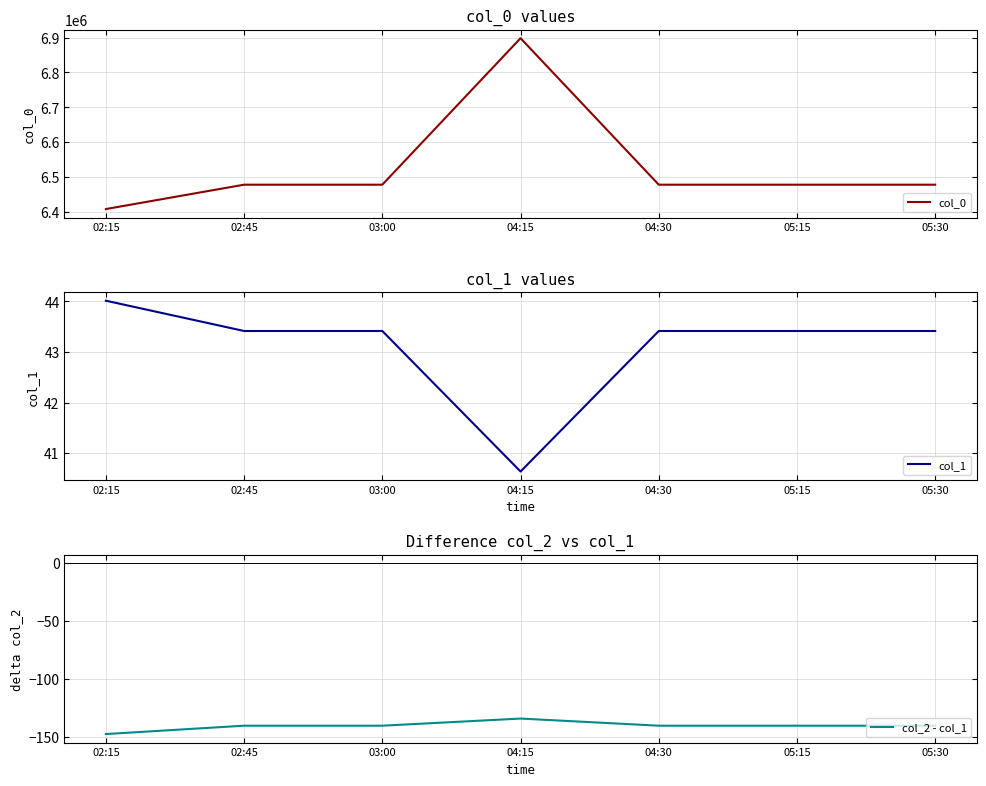

Reading left to right, list all the values displayed in this chart.

col_0: 02:15=6409000.0	02:45=6478690.0	03:00=6478690.0	04:15=6898000.0	04:30=6478690.0	05:15=6478690.0	05:30=6478690.0
col_1: 02:15=44.0	02:45=43.4	03:00=43.4	04:15=40.6	04:30=43.4	05:15=43.4	05:30=43.4
col_2 - col_1: 02:15=-147.8	02:45=-140.6	03:00=-140.6	04:15=-134.4	04:30=-140.6	05:15=-140.6	05:30=-140.6